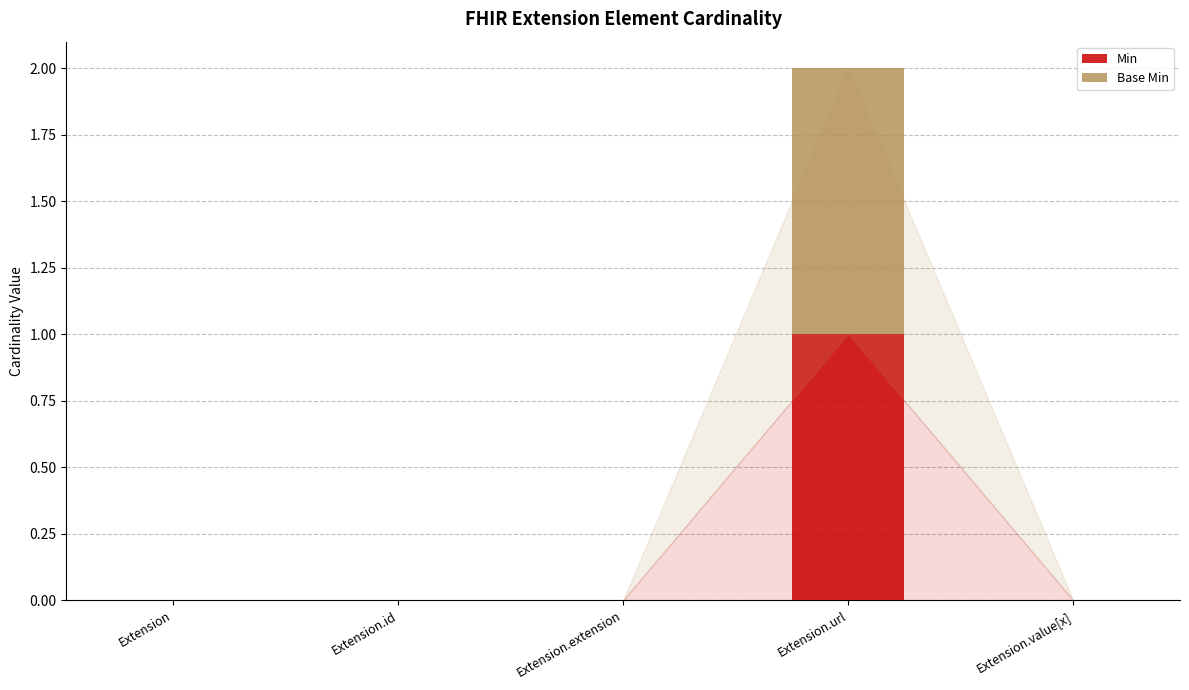

Is it true that Min equals 0 at Extension.value[x]?

True